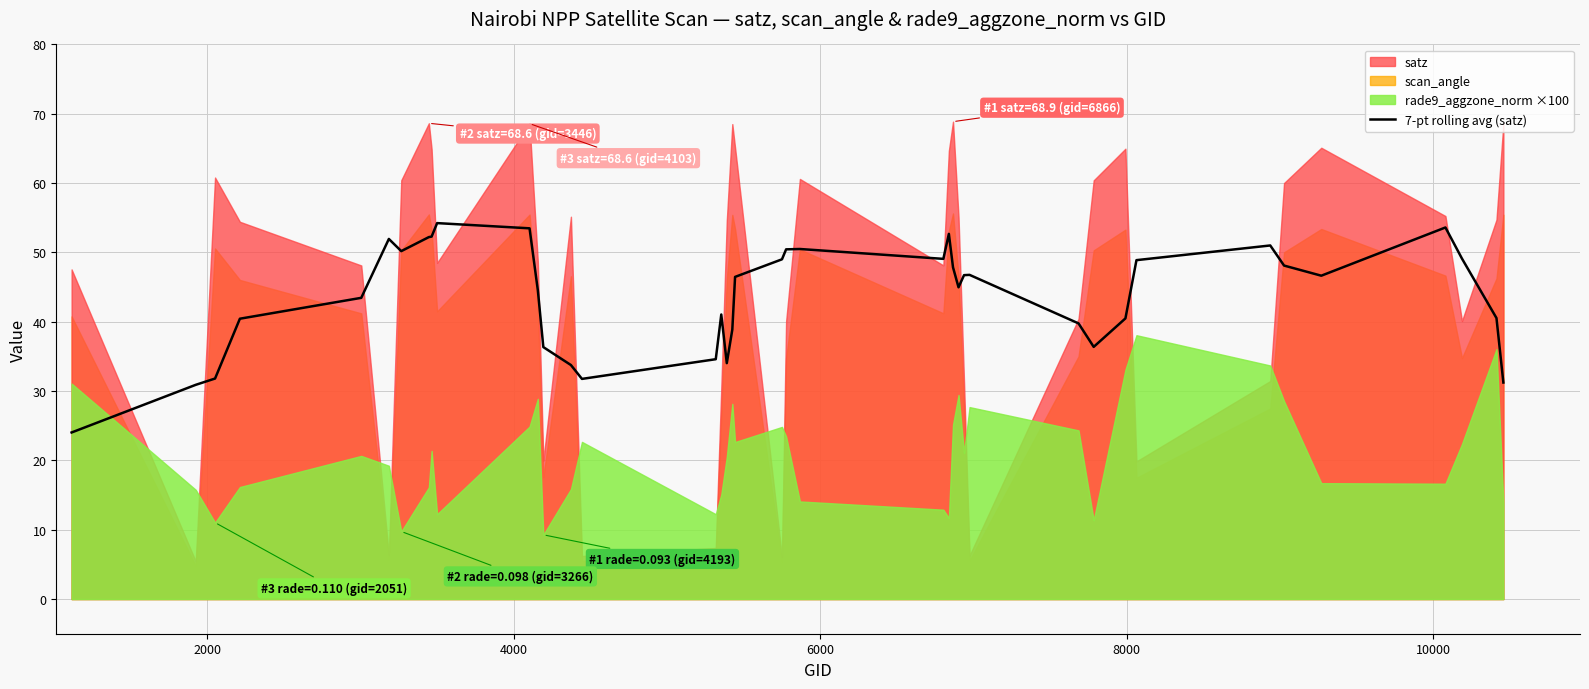

What is the lowest value of the 7-pt rolling avg (satz) series?

24.0